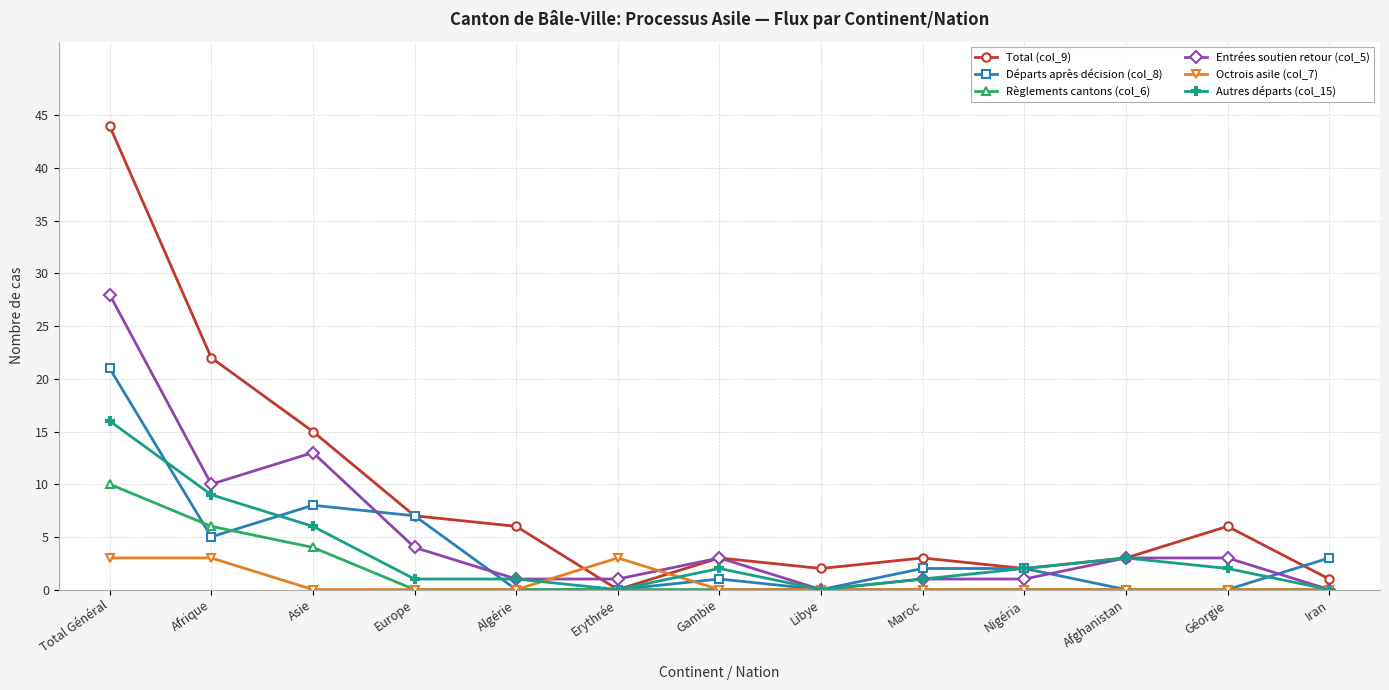

What is the greatest value displayed?

44